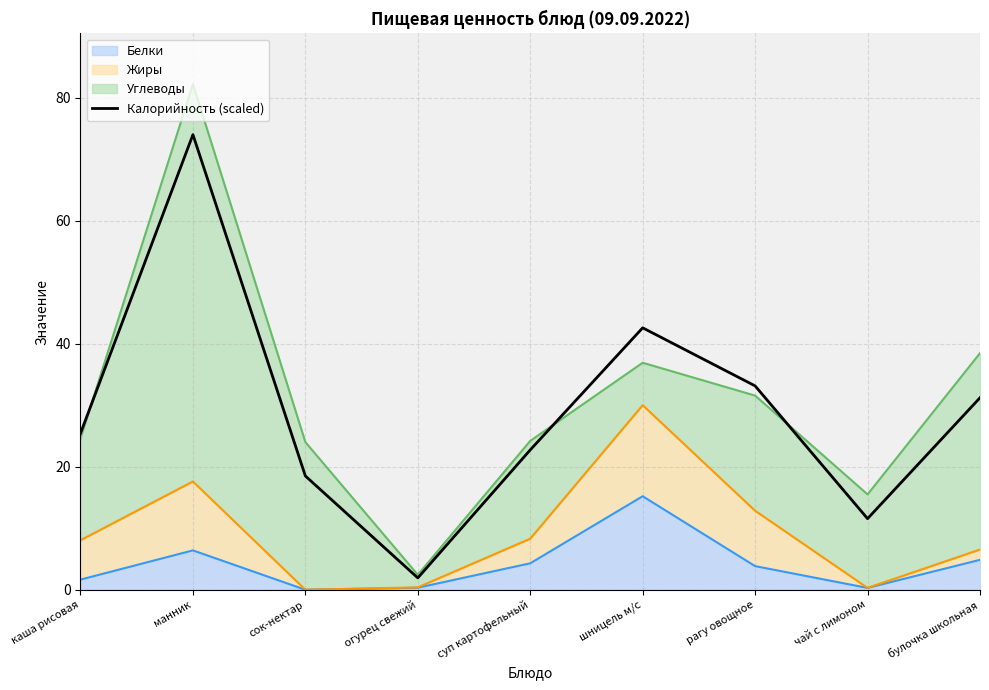

List the labels in order of value, largest first.

манник, шницель м/с, рагу овощное, булочка школьная, каша рисовая, суп картофельный, сок-нектар, чай с лимоном, огурец свежий